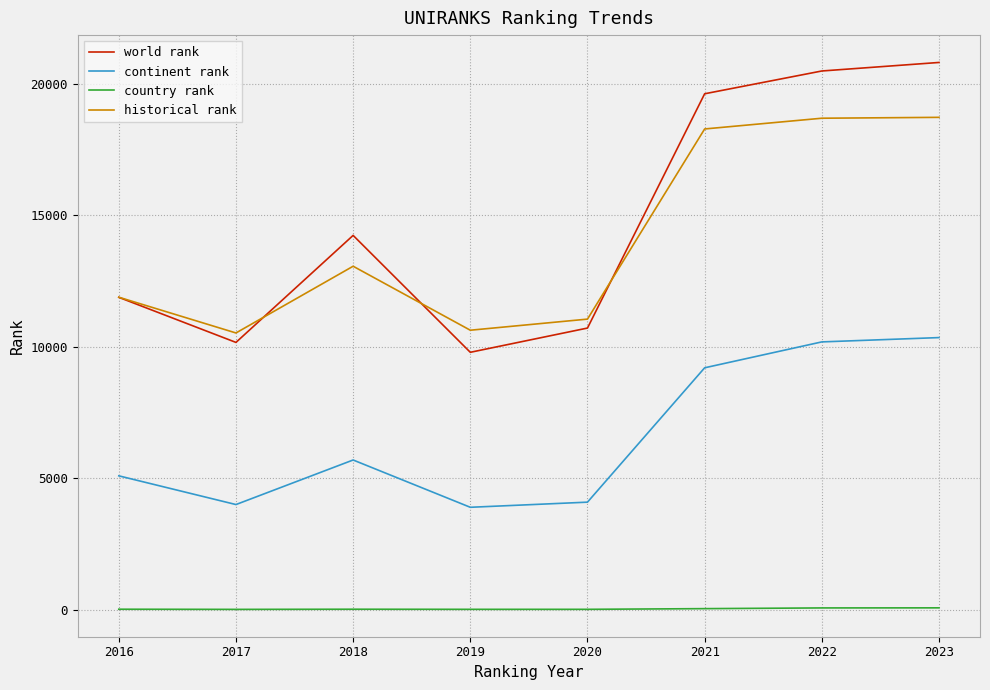

Is the value of historical rank at 2019 greater than the value of country rank at 2019?

Yes